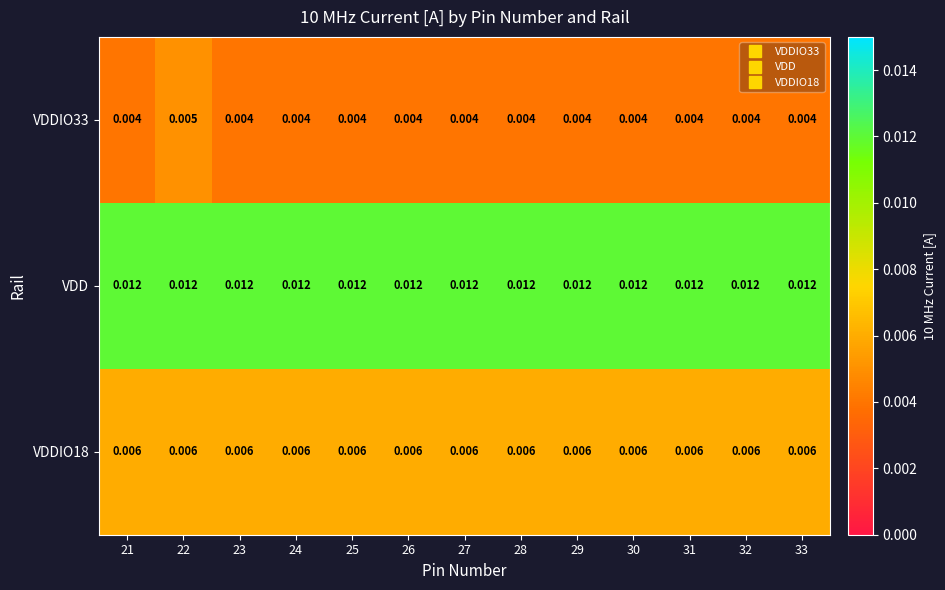

Which series has the largest total across all categories?

VDD